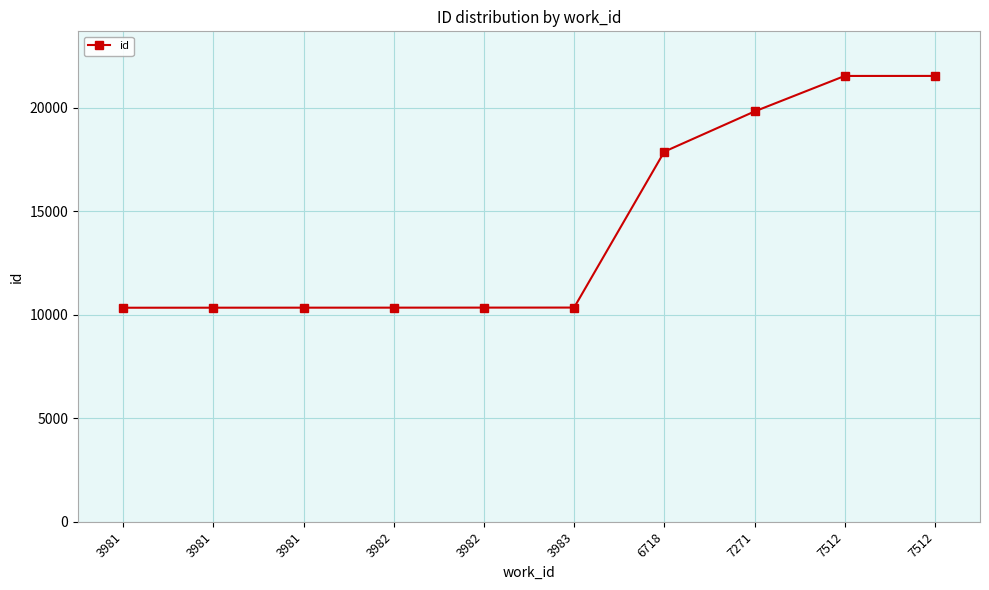

Where does the data first go above 10348?

6718